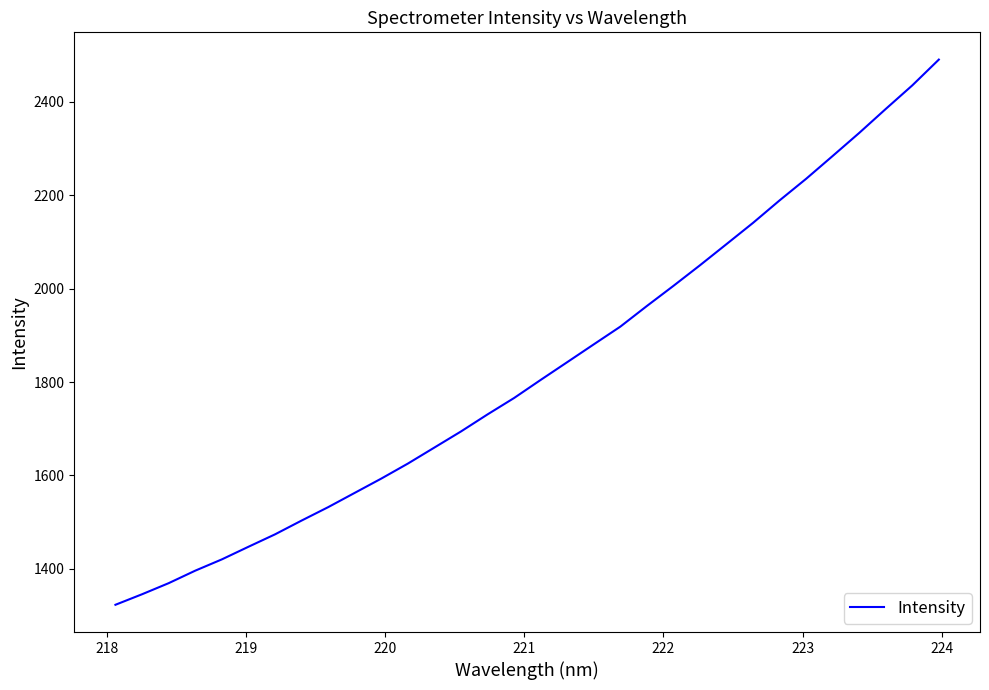

Reading left to right, extract all data points from this chart.

1323.4	1345.9	1369.6	1396.3	1420.5	1447.4	1474.0	1503.5	1532.2	1562.8	1593.4	1625.5	1659.8	1694.2	1730.7	1765.8	1804.5	1842.5	1880.6	1918.5	1962.7	2005.8	2049.8	2095.1	2140.6	2188.7	2234.9	2283.7	2333.0	2384.3	2434.7	2489.8